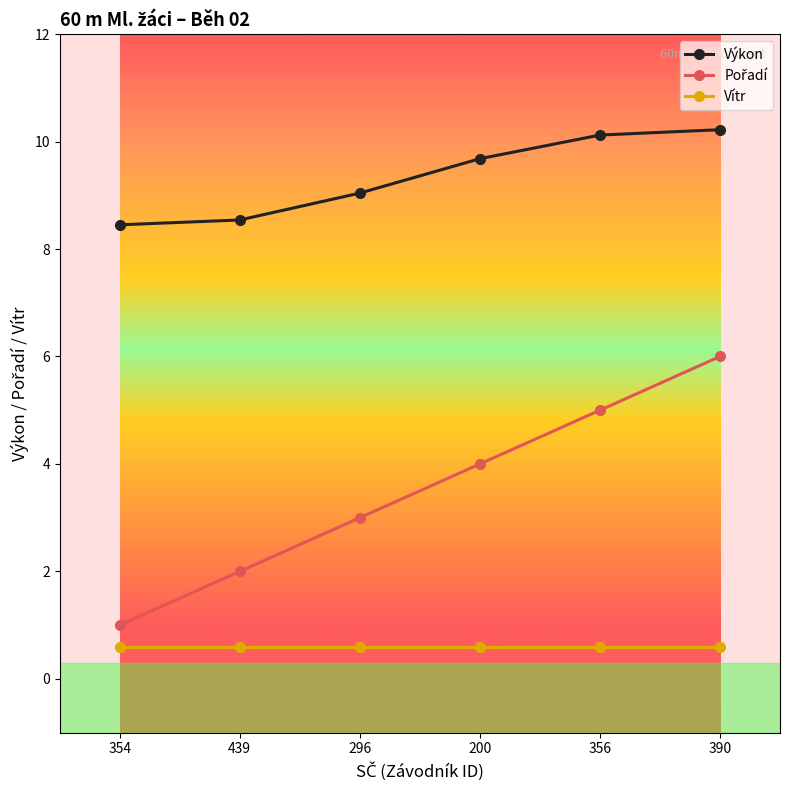

What is the minimum value for Vítr?

0.6